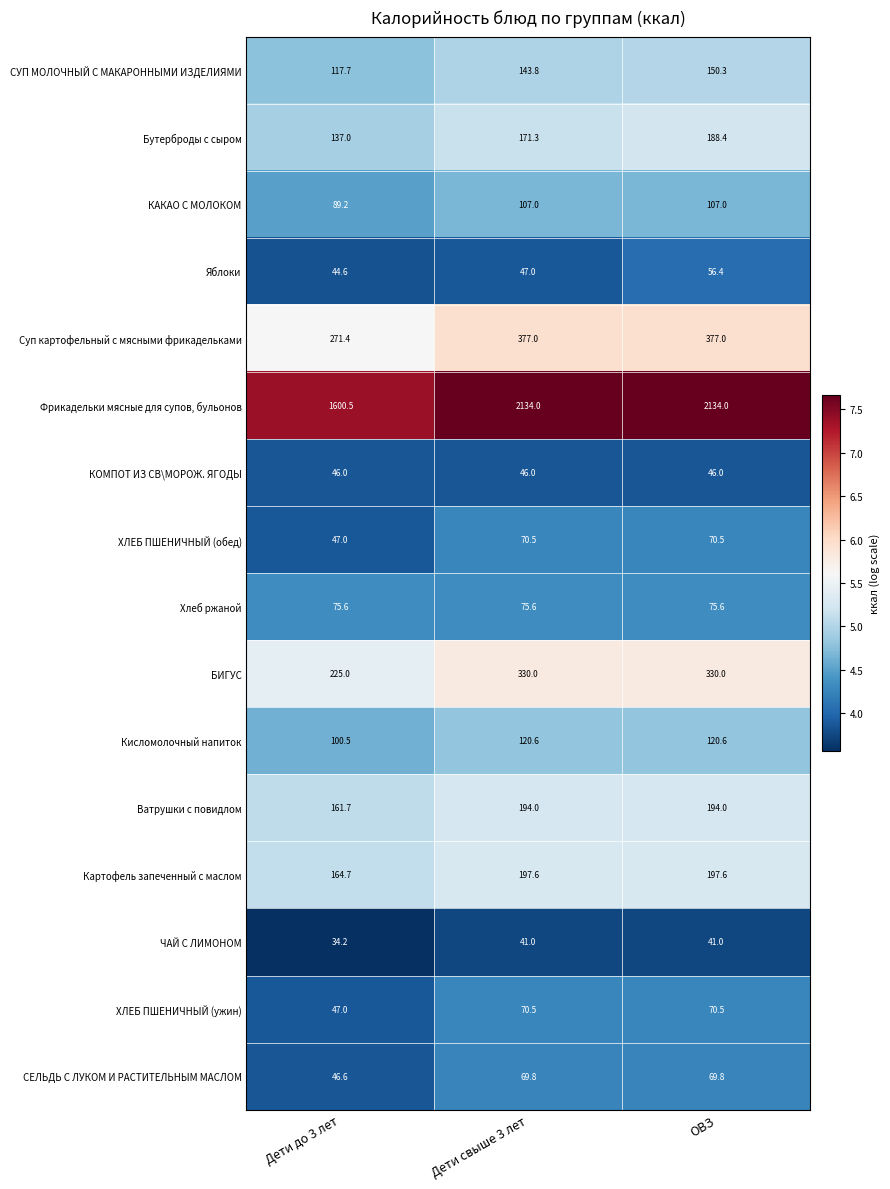

What is the average value of the Картофель запеченный с маслом series?

186.6